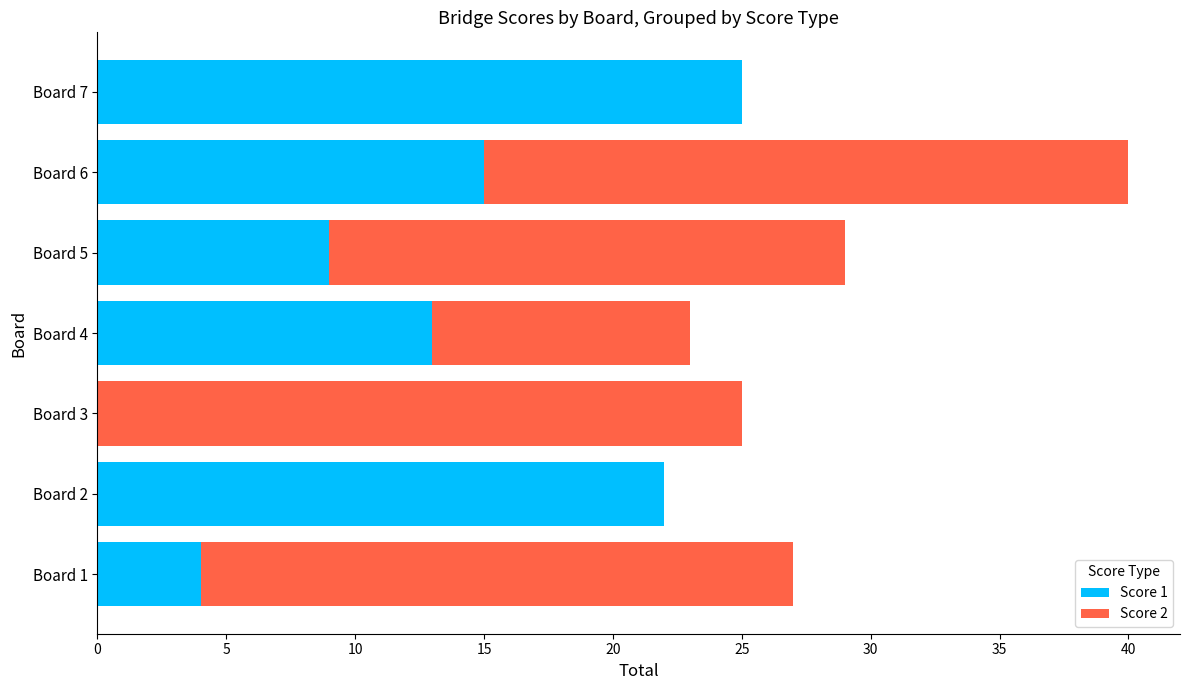

The value of Score 1 at Board 2 is 22. True or false?

True